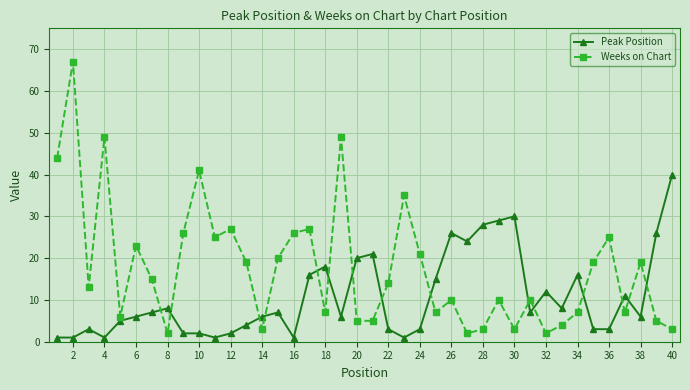

Which series has the widest spread of values?

Weeks on Chart